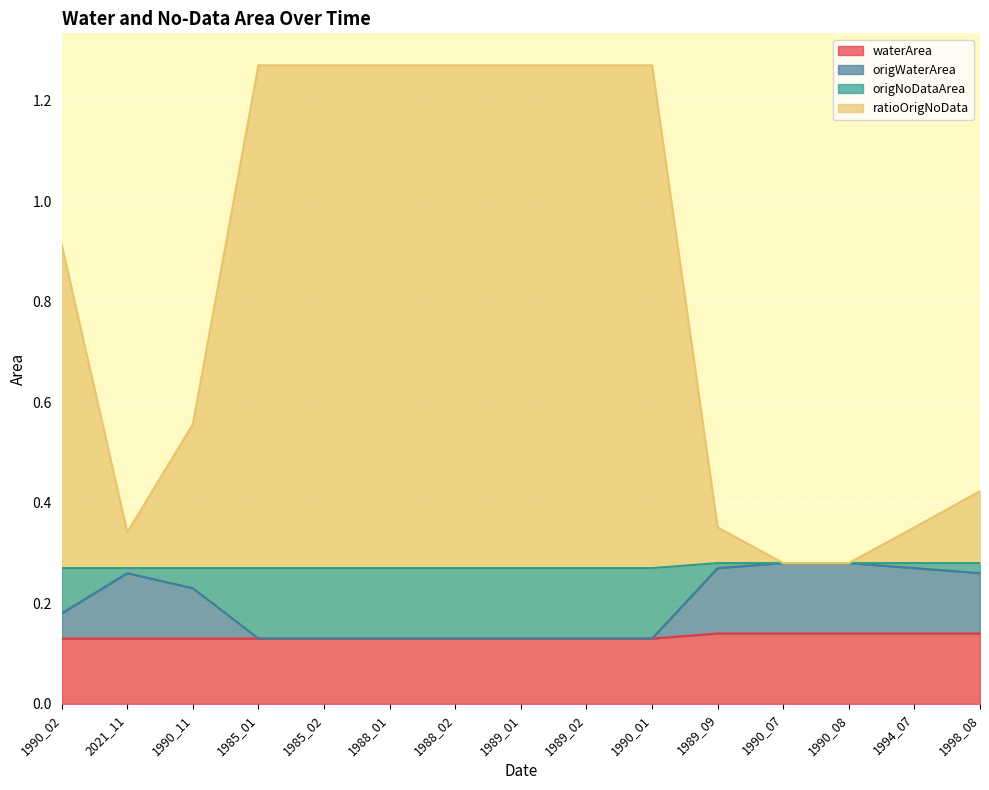

The waterArea series shows 0.2 at 1985_01. True or false?

False